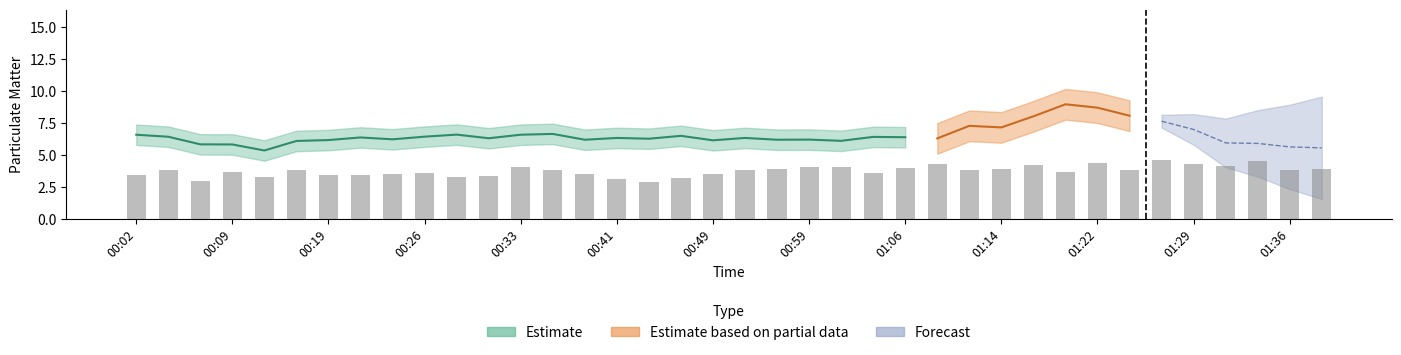

Rank the categories by value from highest to lowest.

01:27, 01:34, 01:22, 01:29, 01:09, 01:16, 01:32, 00:33, 01:01, 00:59, 01:06, 00:56, 01:14, 01:39, 00:04, 00:36, 01:11, 00:16, 00:51, 01:24, 01:36, 00:09, 01:19, 00:26, 01:04, 00:24, 00:38, 00:49, 00:21, 00:02, 00:19, 00:31, 00:14, 00:28, 00:46, 00:41, 00:07, 00:43